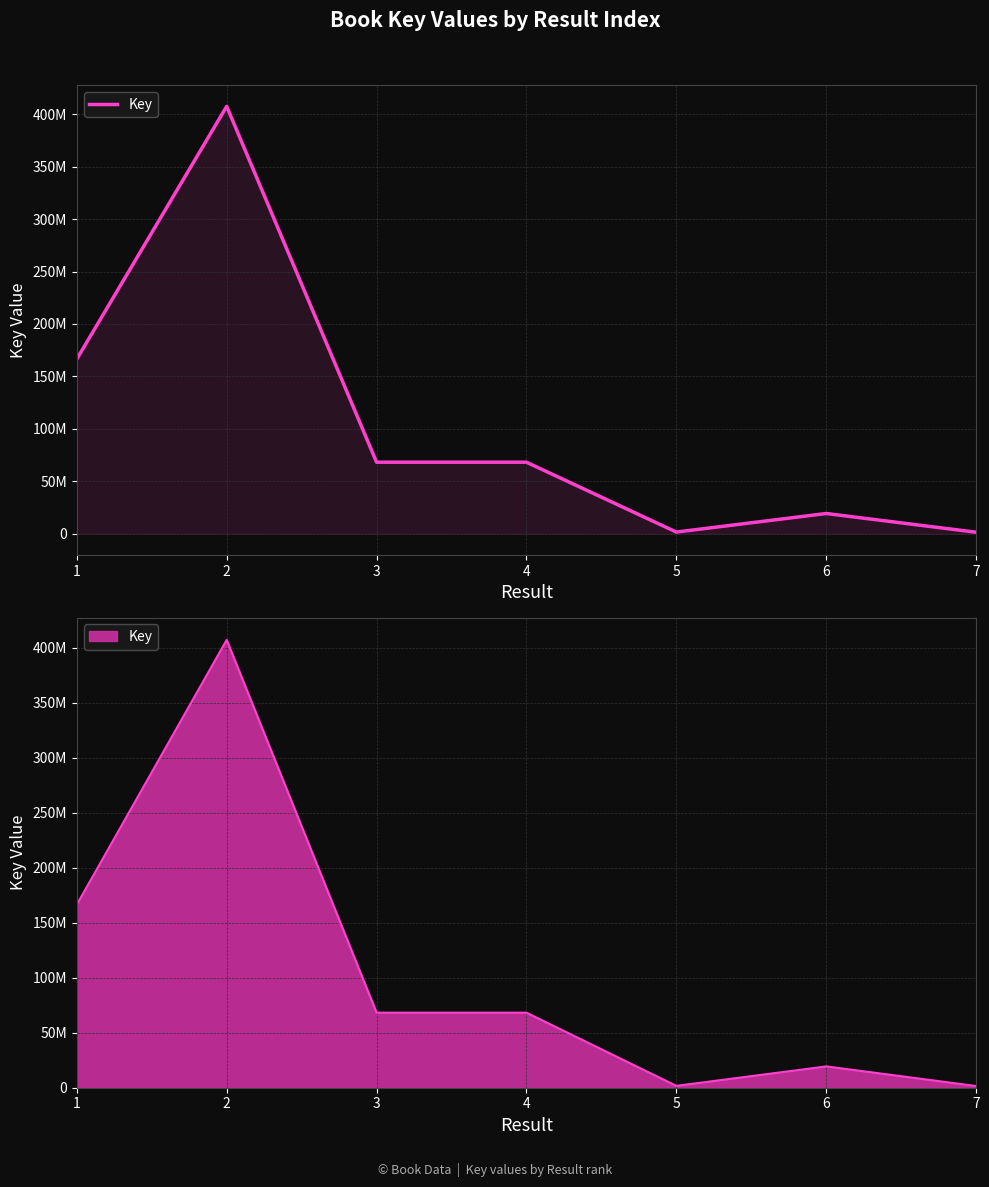

What is the value of the 3rd point from the left?

68272632